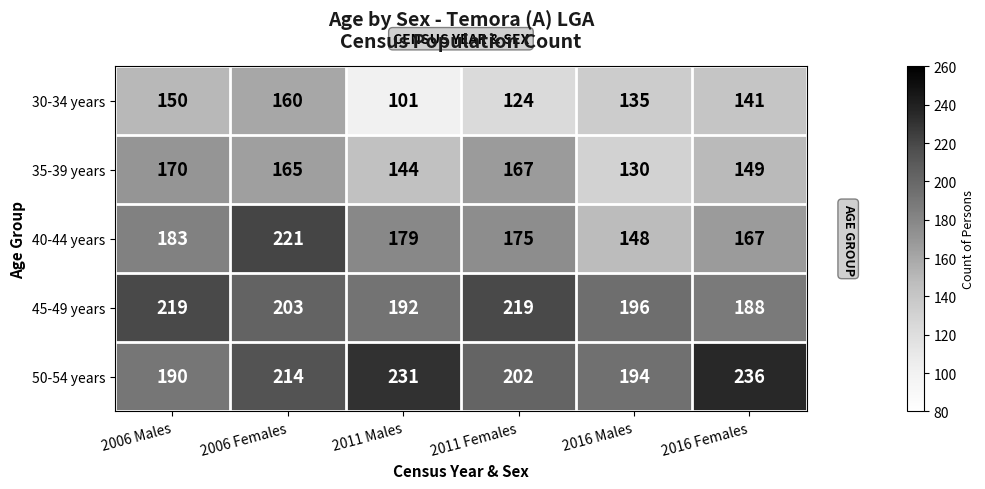

How many data points does each series have?

6